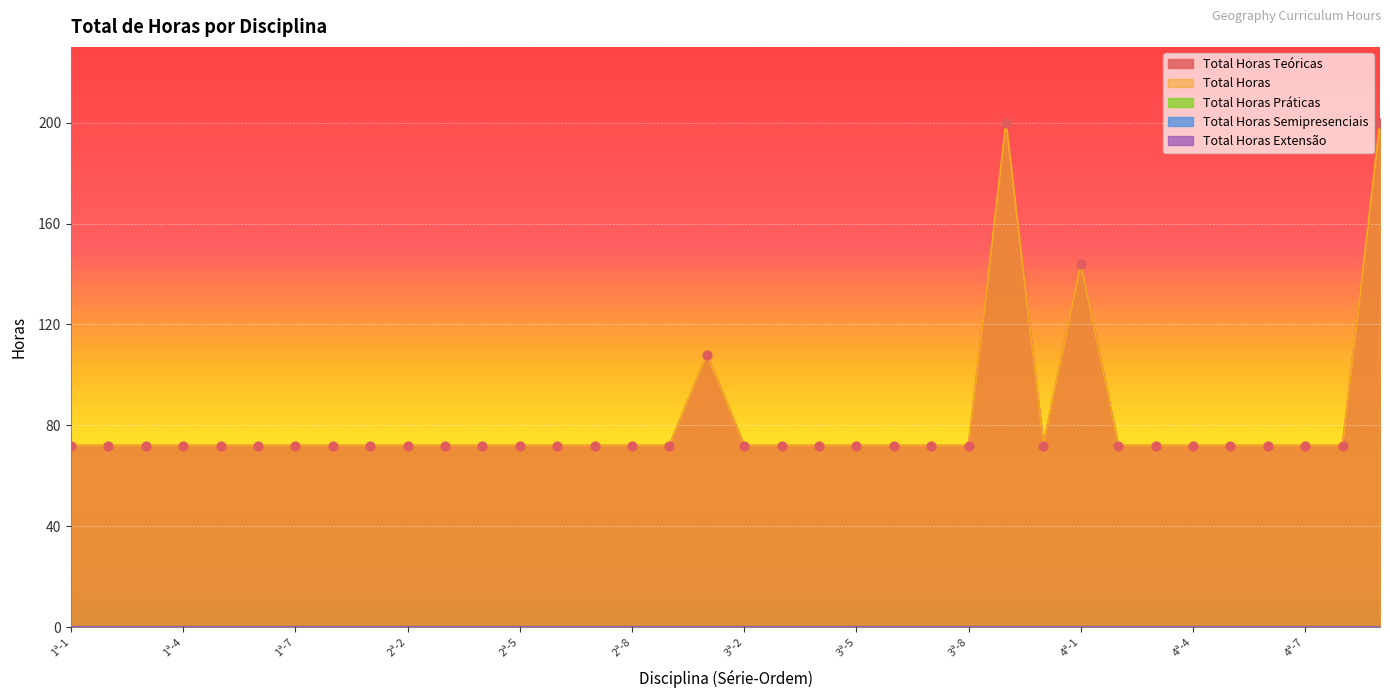

What are all the series names shown in the legend?

Total Horas Teóricas, Total Horas, Total Horas Práticas, Total Horas Semipresenciais, Total Horas Extensão